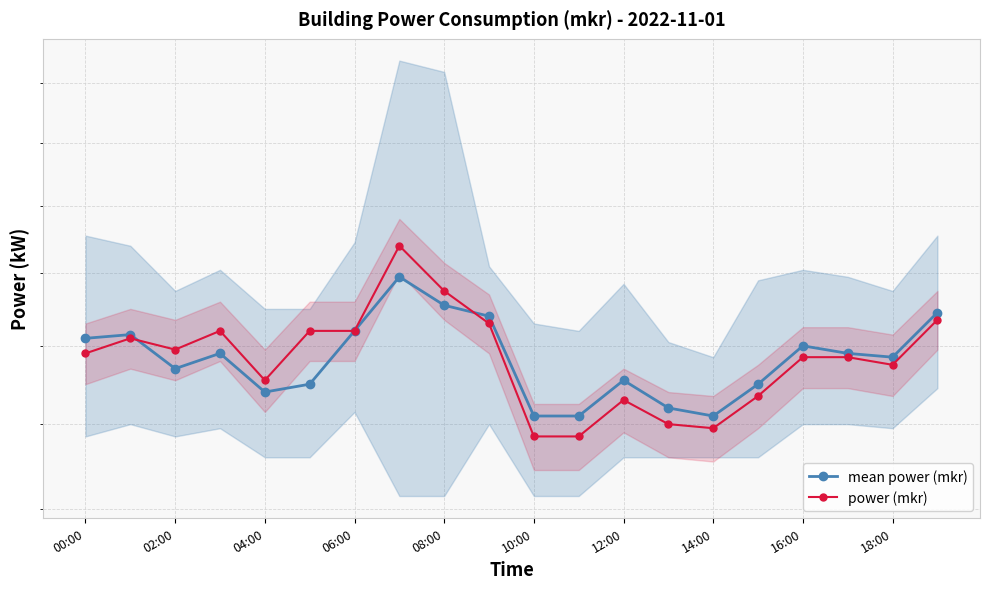

True or false: power (mkr) has a value of 2.5 at 12:00.

True